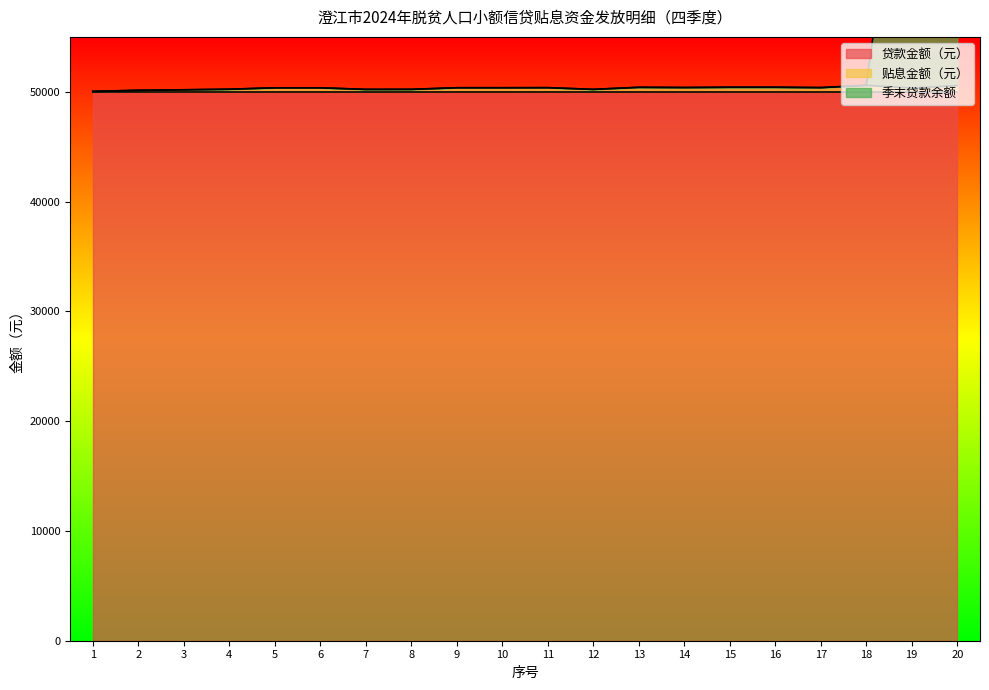

True or false: 贴息金额（元） has more than 0 interior local peaks.

True